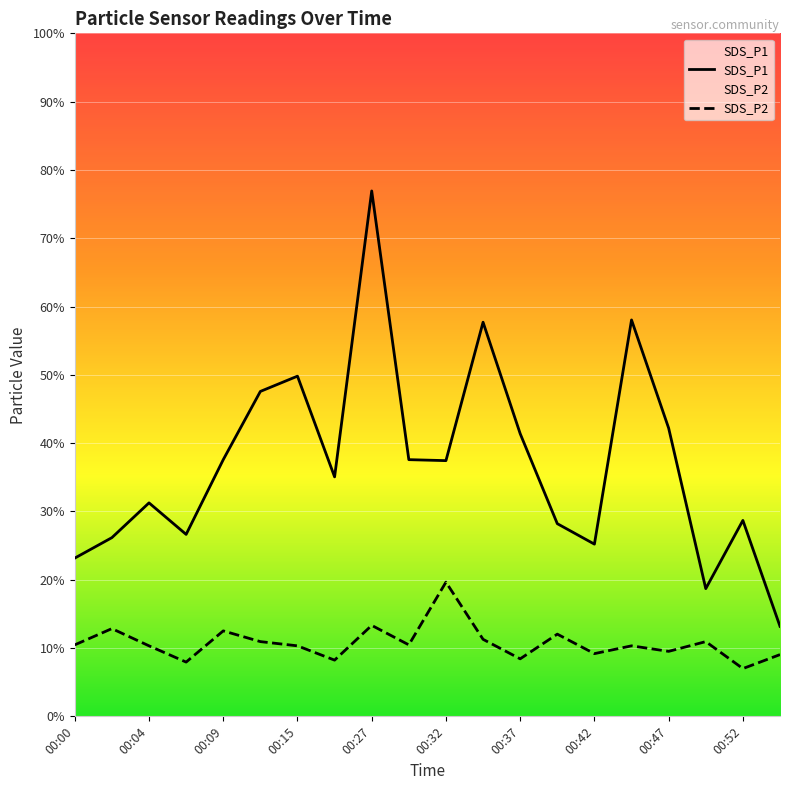

Where is SDS_P2 nearest to the value 2?

00:47